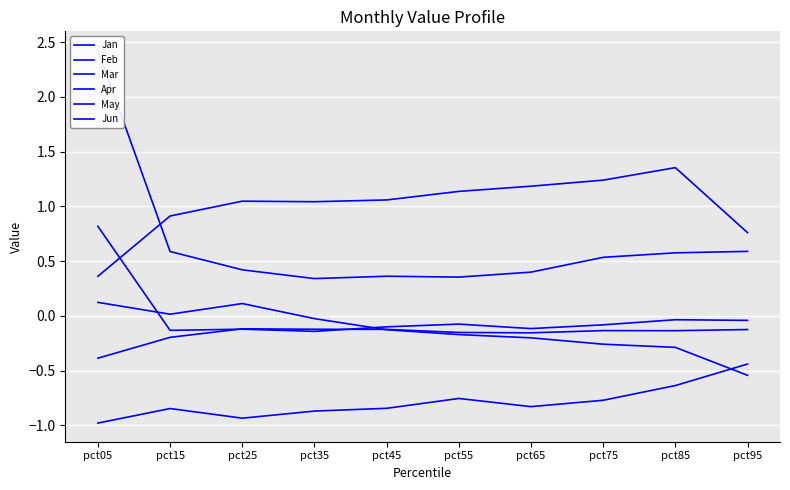

Reading left to right, what are all the values shown in this chart?

Jan: pct05=0.8	pct15=-0.1	pct25=-0.1	pct35=-0.1	pct45=-0.1	pct55=-0.1	pct65=-0.1	pct75=-0.1	pct85=-0.0	pct95=-0.0
Feb: pct05=0.1	pct15=0.0	pct25=0.1	pct35=-0.0	pct45=-0.1	pct55=-0.2	pct65=-0.2	pct75=-0.3	pct85=-0.3	pct95=-0.5
Mar: pct05=-0.4	pct15=-0.2	pct25=-0.1	pct35=-0.1	pct45=-0.1	pct55=-0.2	pct65=-0.2	pct75=-0.1	pct85=-0.1	pct95=-0.1
Apr: pct05=-1.0	pct15=-0.8	pct25=-0.9	pct35=-0.9	pct45=-0.8	pct55=-0.8	pct65=-0.8	pct75=-0.8	pct85=-0.6	pct95=-0.4
May: pct05=0.4	pct15=0.9	pct25=1.0	pct35=1.0	pct45=1.1	pct55=1.1	pct65=1.2	pct75=1.2	pct85=1.4	pct95=0.8
Jun: pct05=2.4	pct15=0.6	pct25=0.4	pct35=0.3	pct45=0.4	pct55=0.4	pct65=0.4	pct75=0.5	pct85=0.6	pct95=0.6